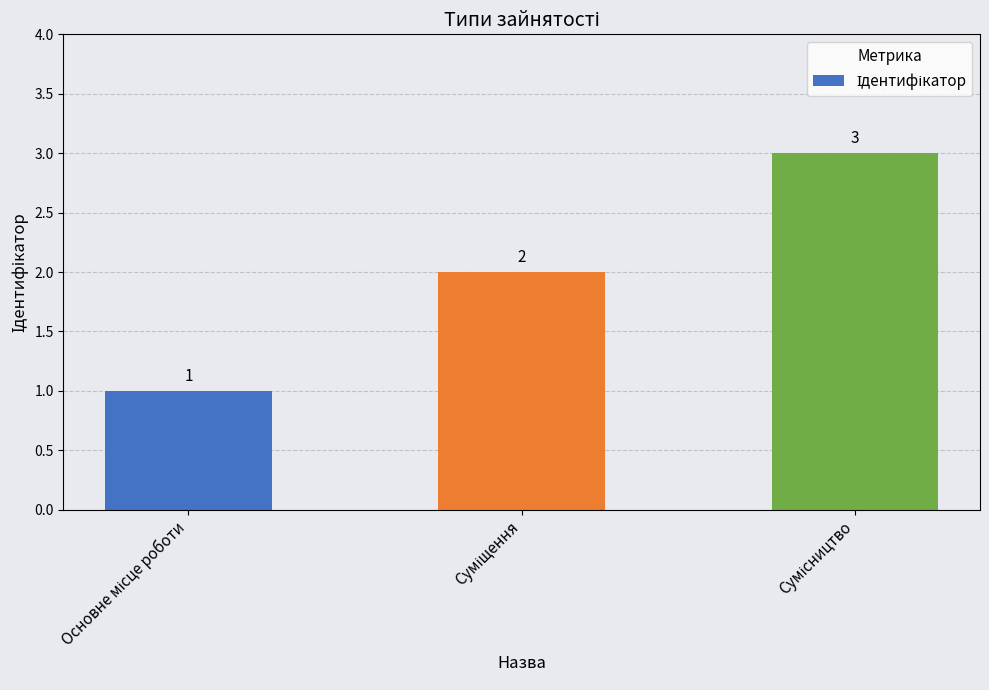

Count the values in the range 1 to 3.

3